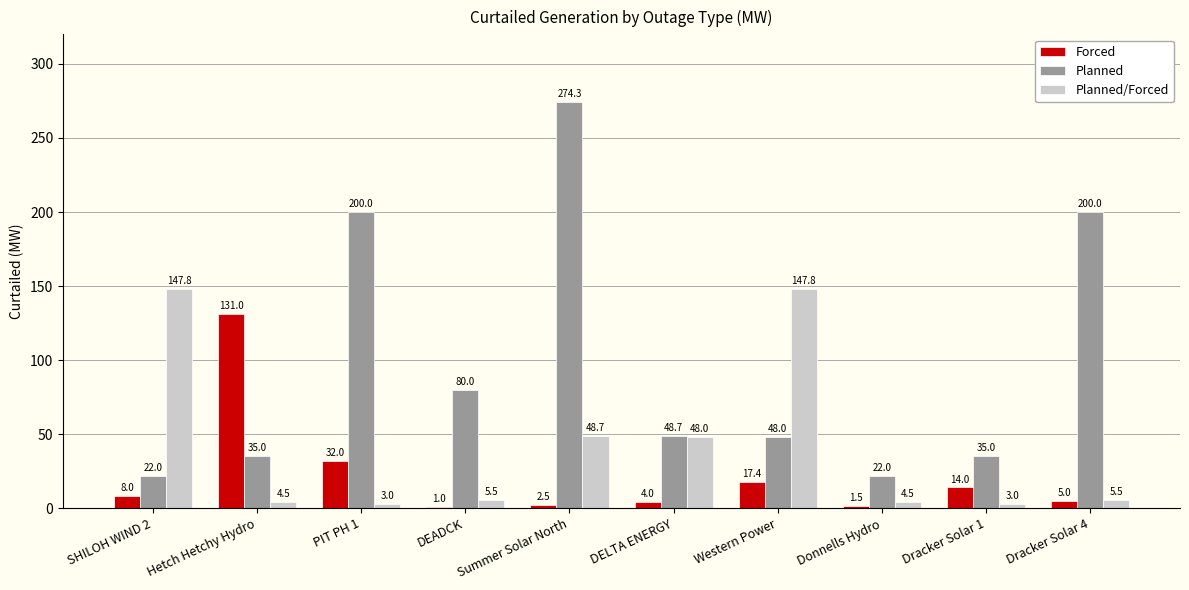

List the series in order of their peak value, highest first.

Planned, Planned/Forced, Forced